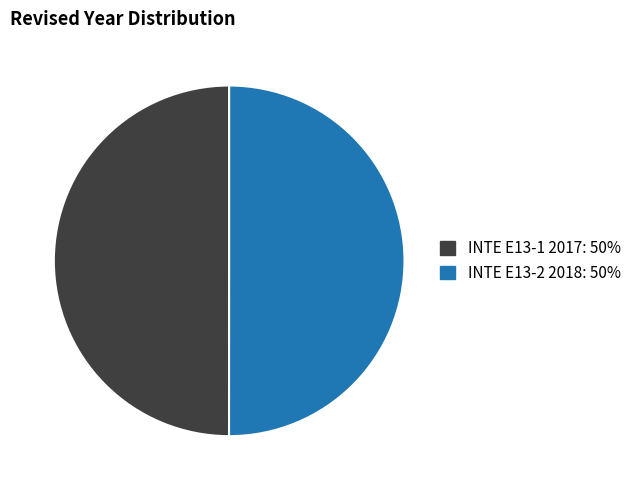

Is it true that INTE E13-1 2017 is 50% of the pie?

True